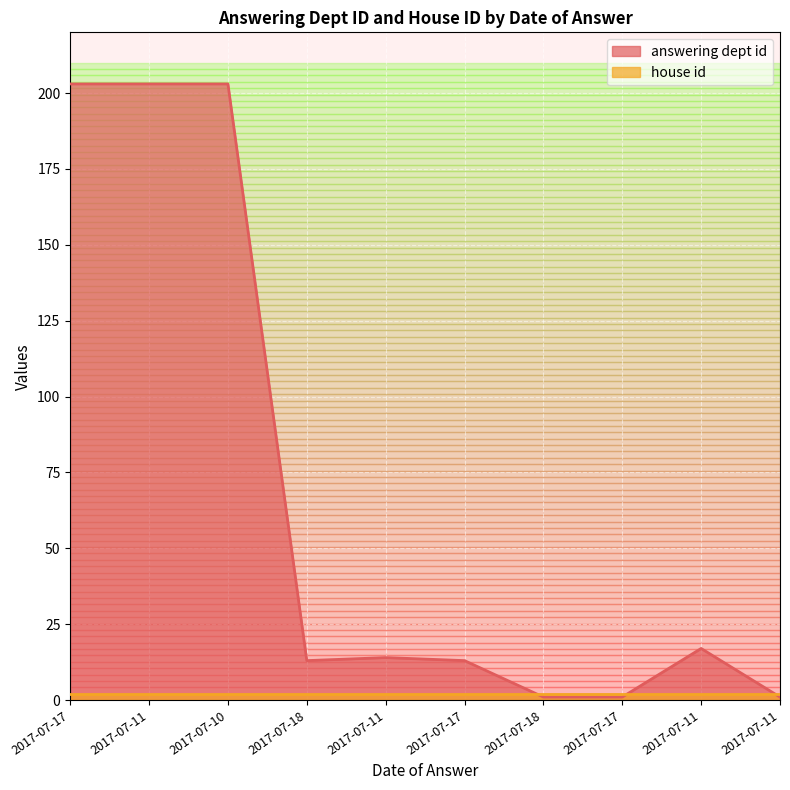

Which category has the highest value across all series?

2017-07-17